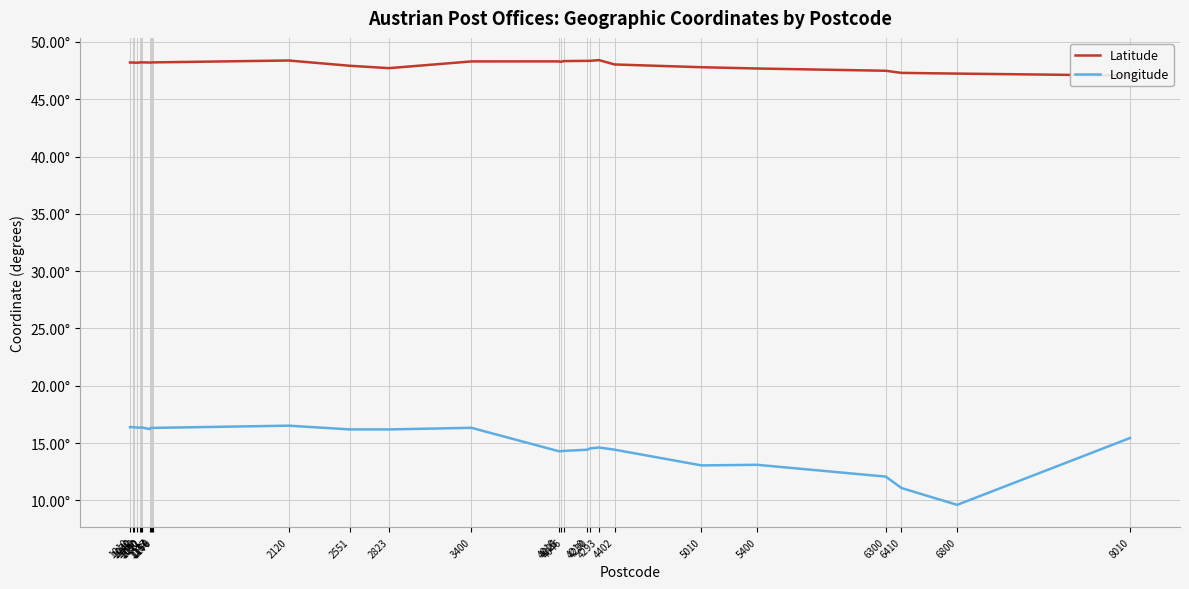

At which label is Longitude closest to 13?

5010